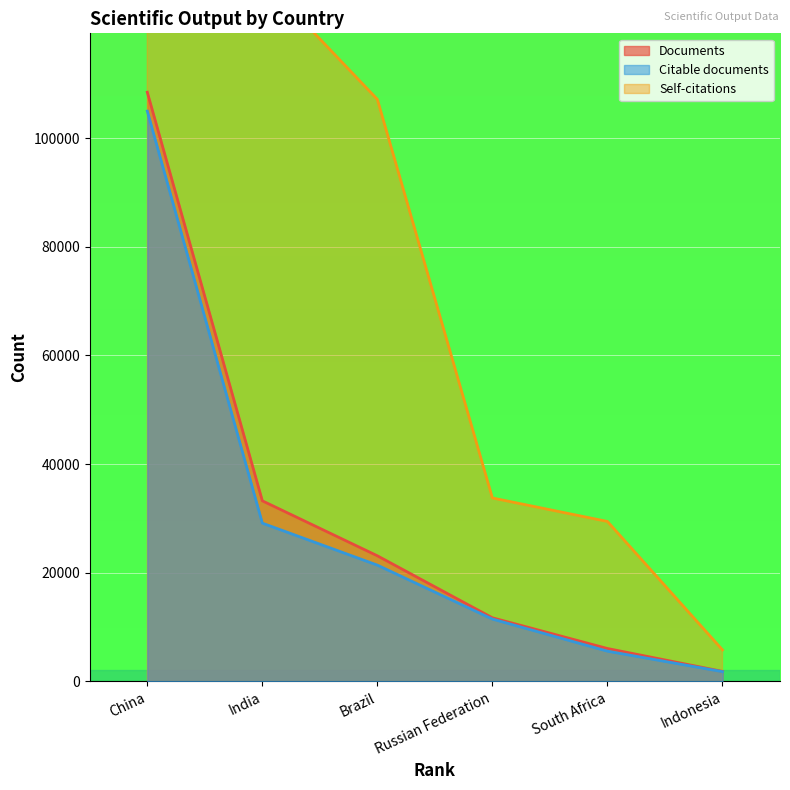

Count the number of categories in the chart.

6